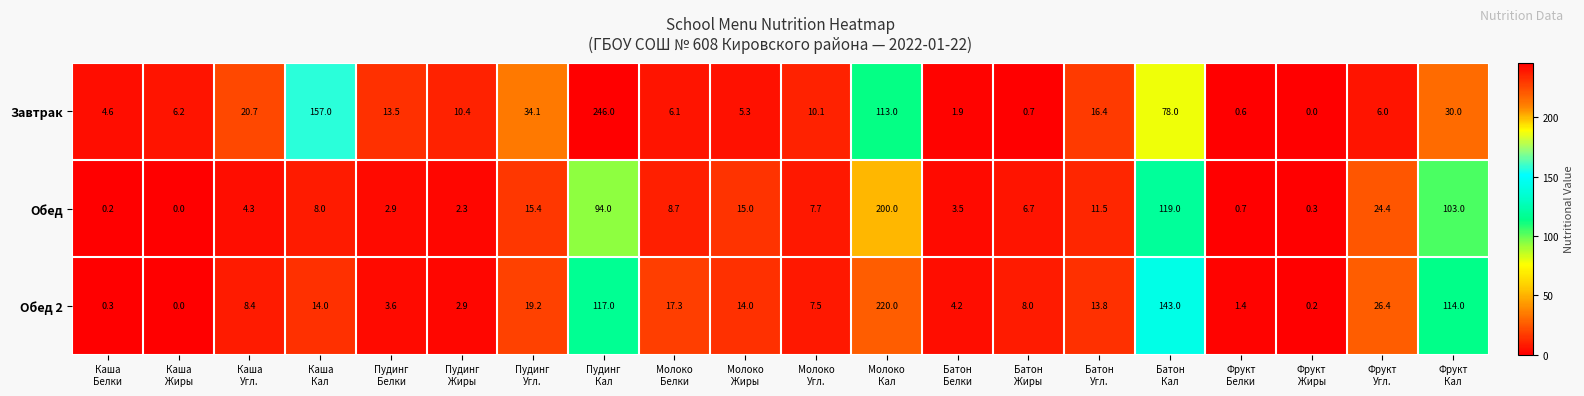

What is the spread (max minus min) of values at Фрукт
Кал?

84.0